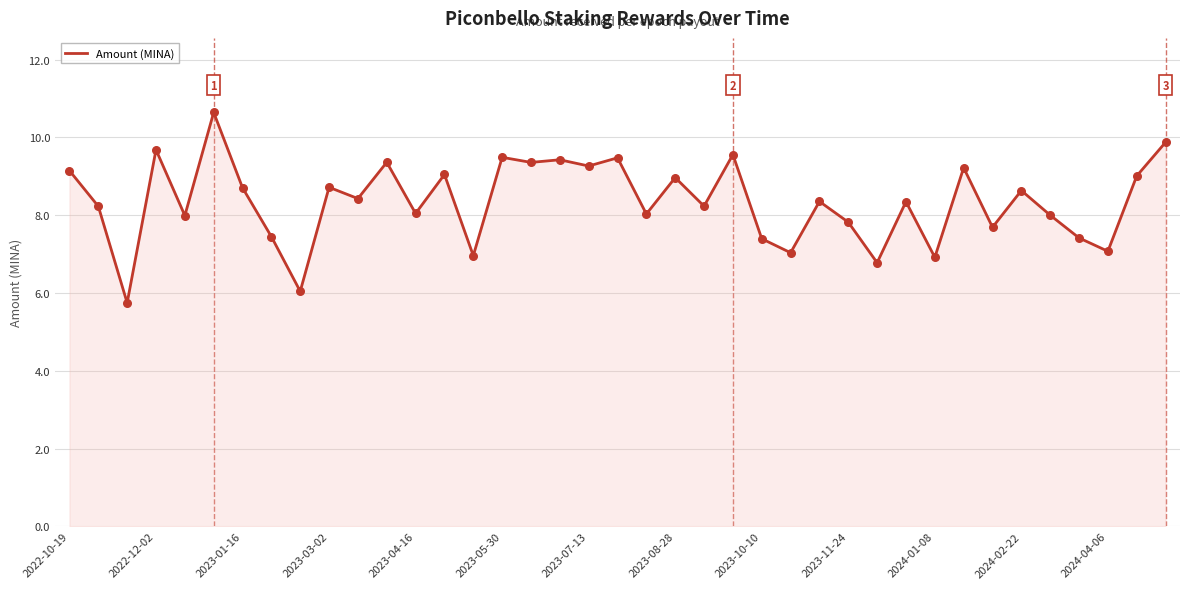

What is the maximum value shown in the chart?

10.6